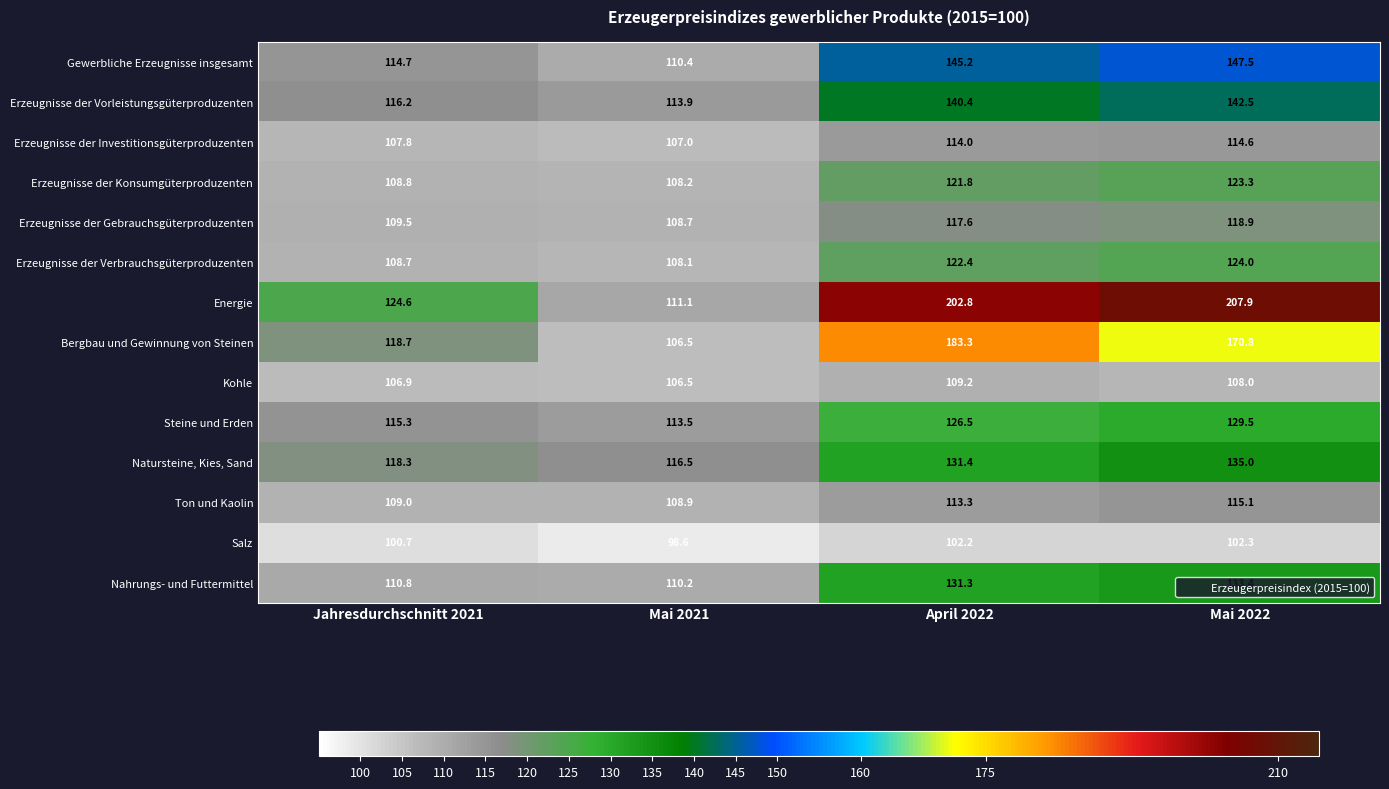

The Erzeugnisse der Gebrauchsgüterproduzenten series shows 194.5 at Jahresdurchschnitt 2021. True or false?

False